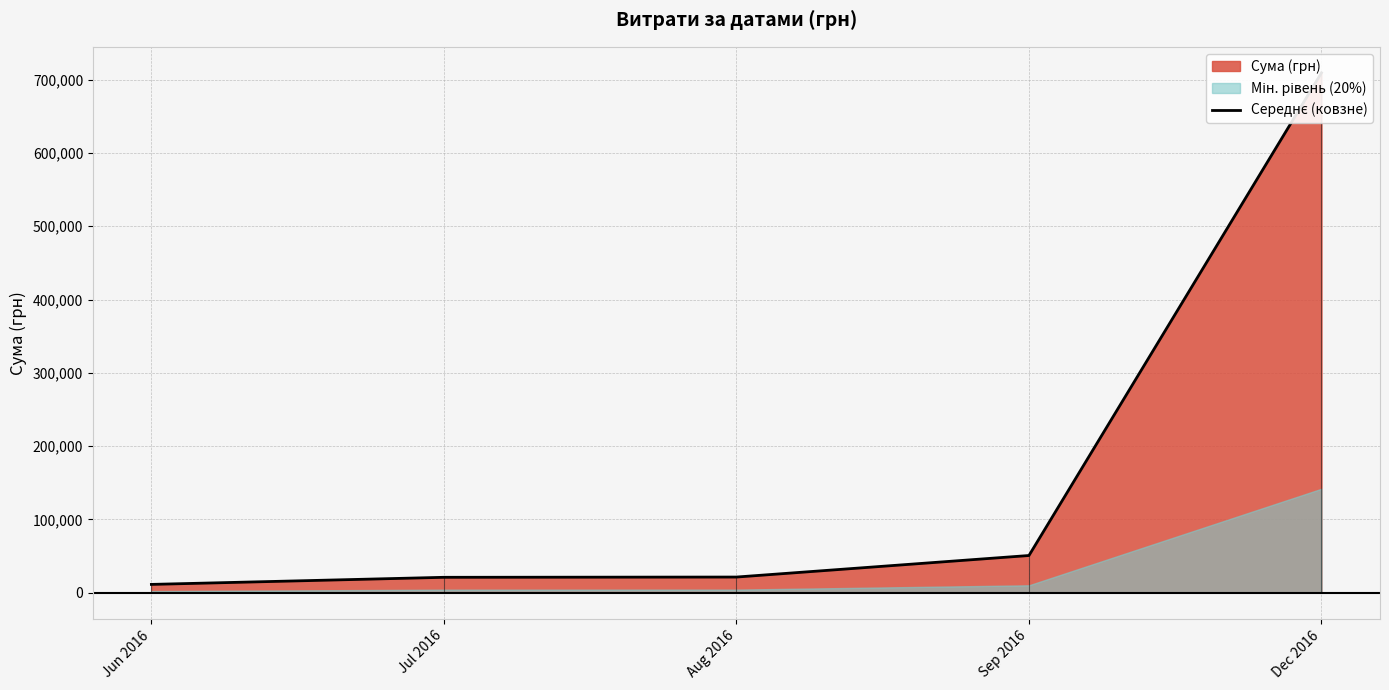

What is the greatest value displayed?

709260.2